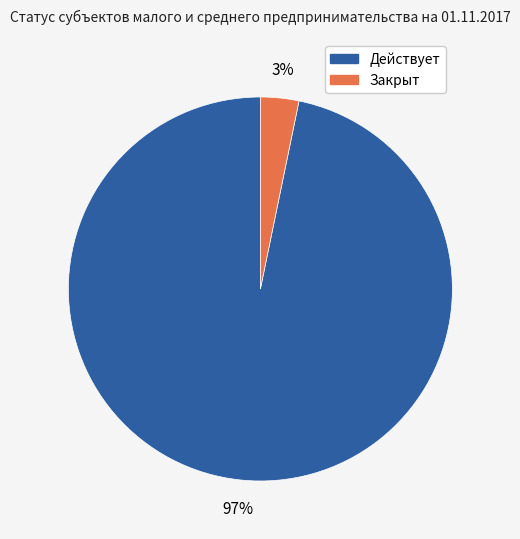

The Действует slice represents 97% of the pie. True or false?

True